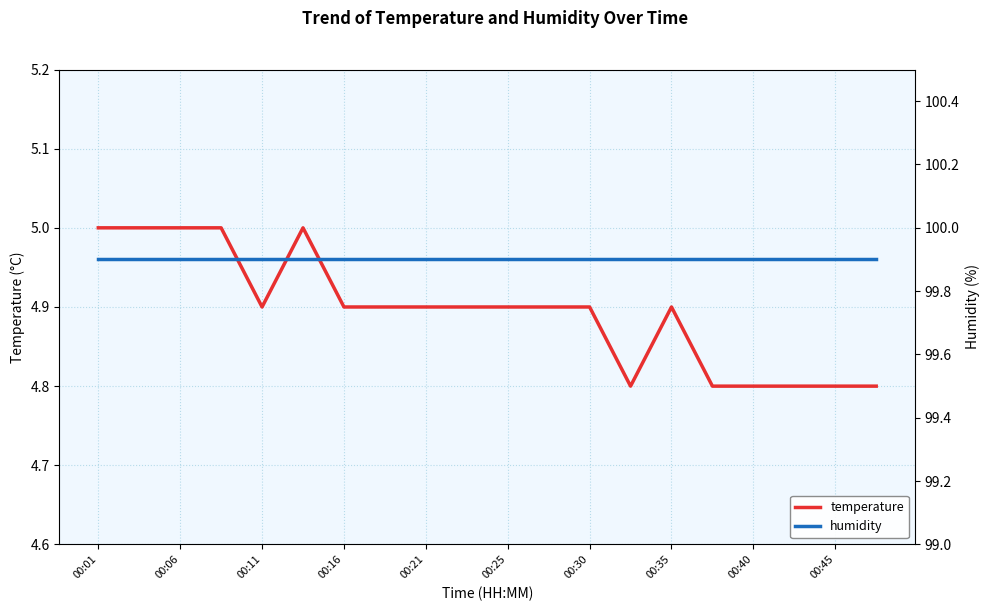

In temperature, how many points are lower than both neighbors (excluding endpoints)?

2